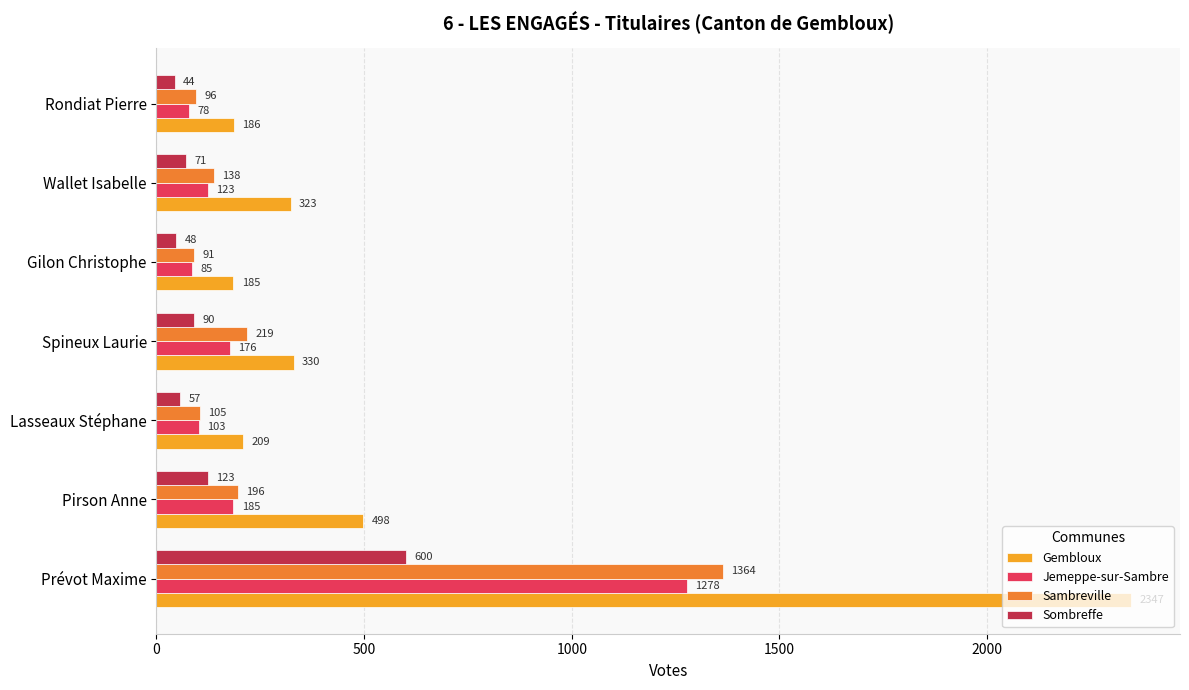

What is the total value across all series at Gilon Christophe?

409